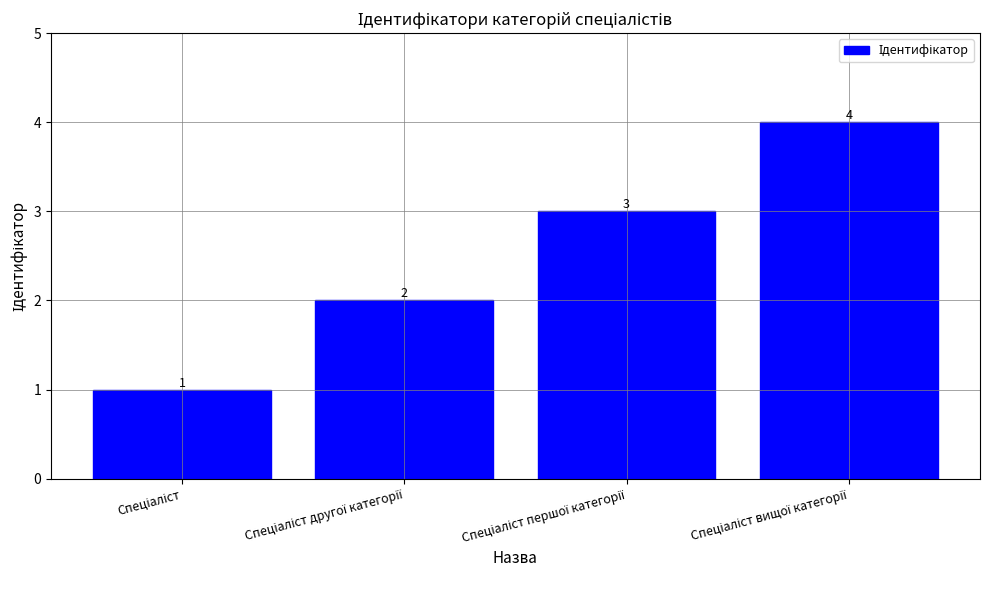

What is the value of the 3rd bar from the left?

3